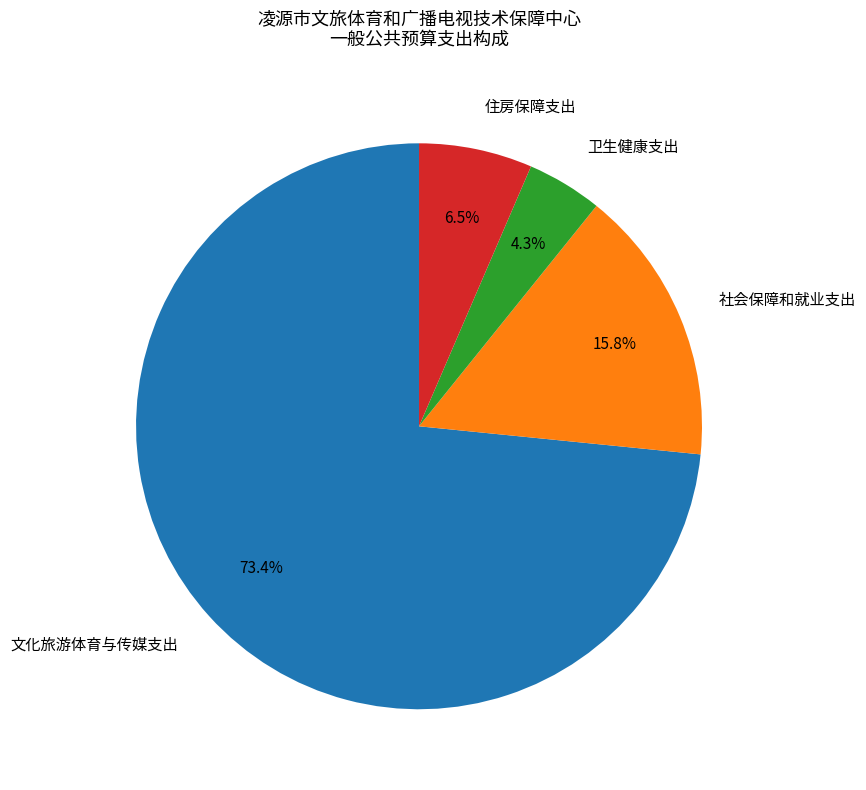

What is the smallest slice in the pie chart?

卫生健康支出